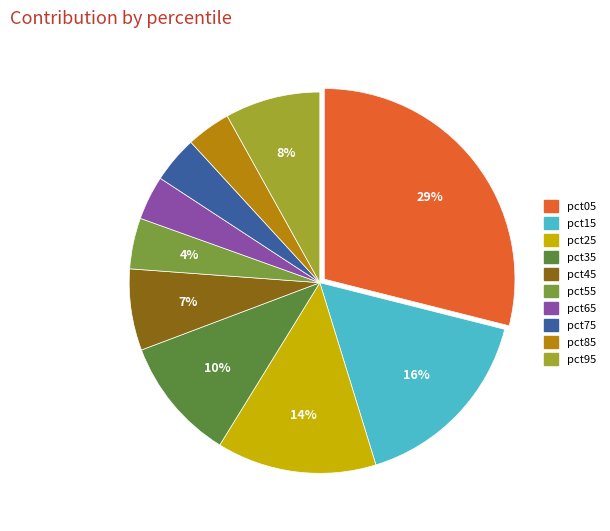

To the nearest percent, what percentage of the pie is pct85?

4%